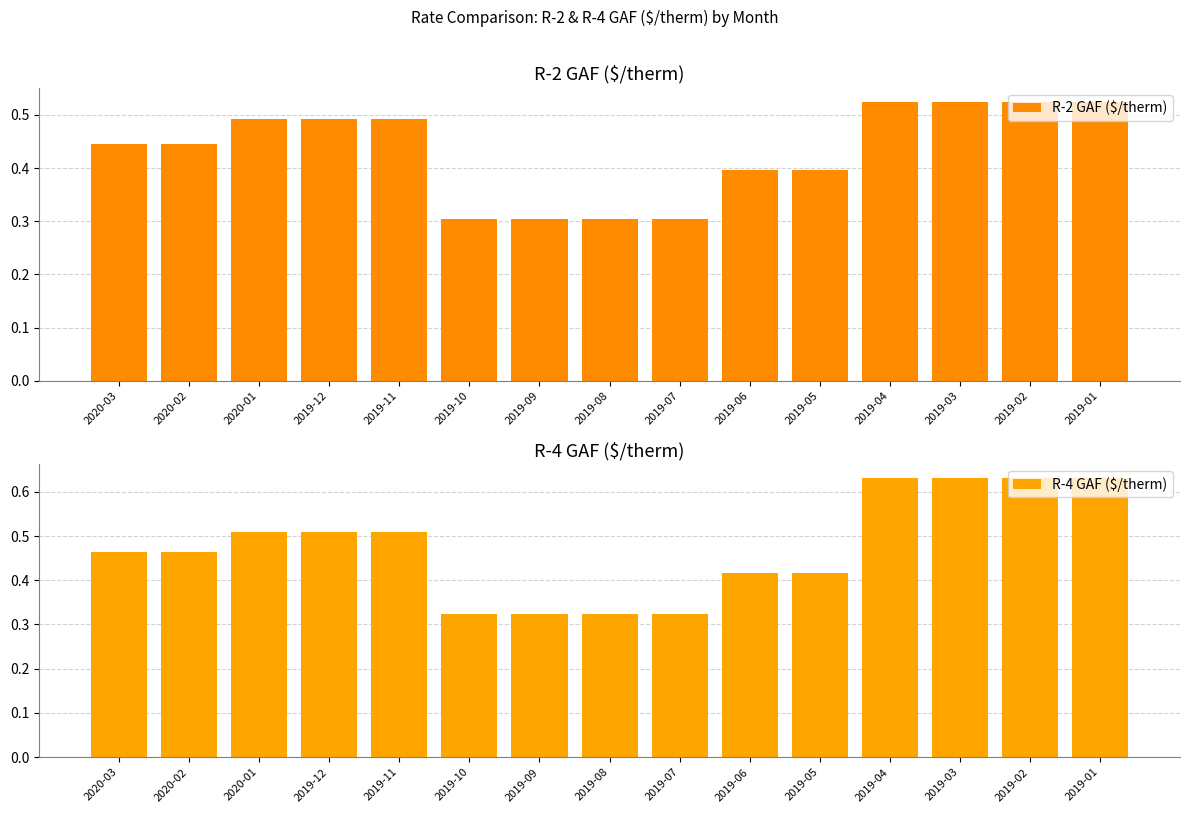

Read the R-4 GAF ($/therm) value at 2019-05.

0.4